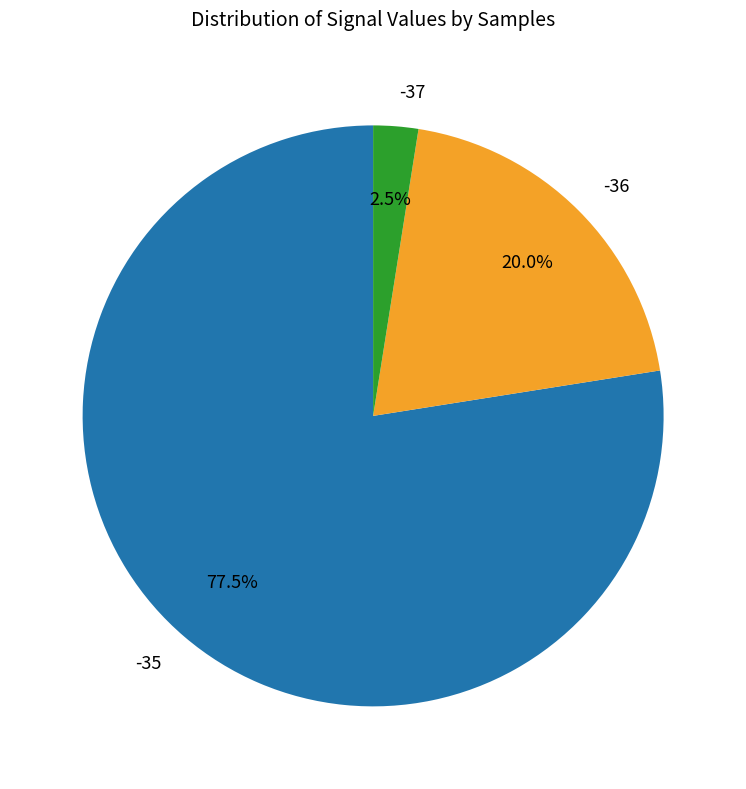

What is the smallest slice in the pie chart?

-37